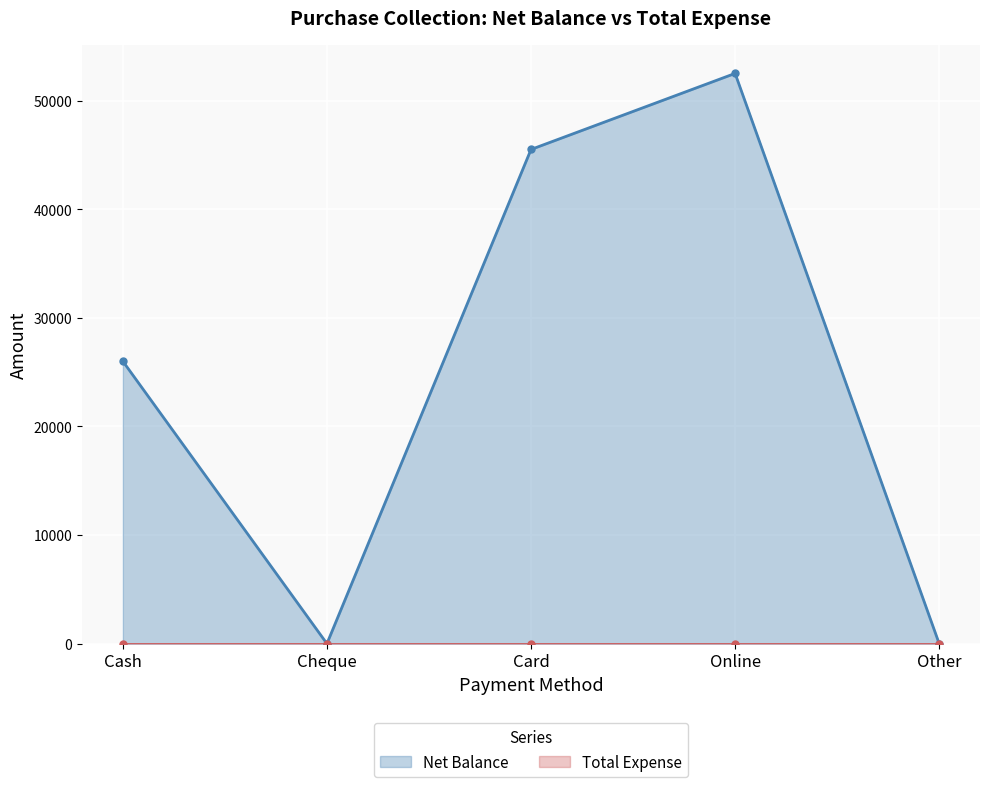

At which category does the chart reach its peak across all series?

Online